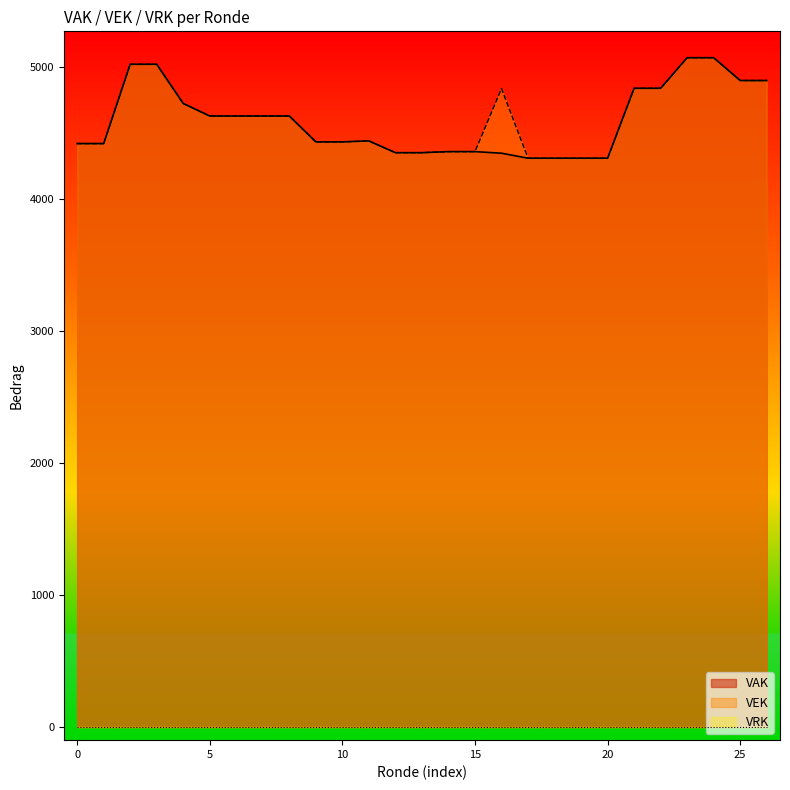

How many categories are shown in the chart?

27